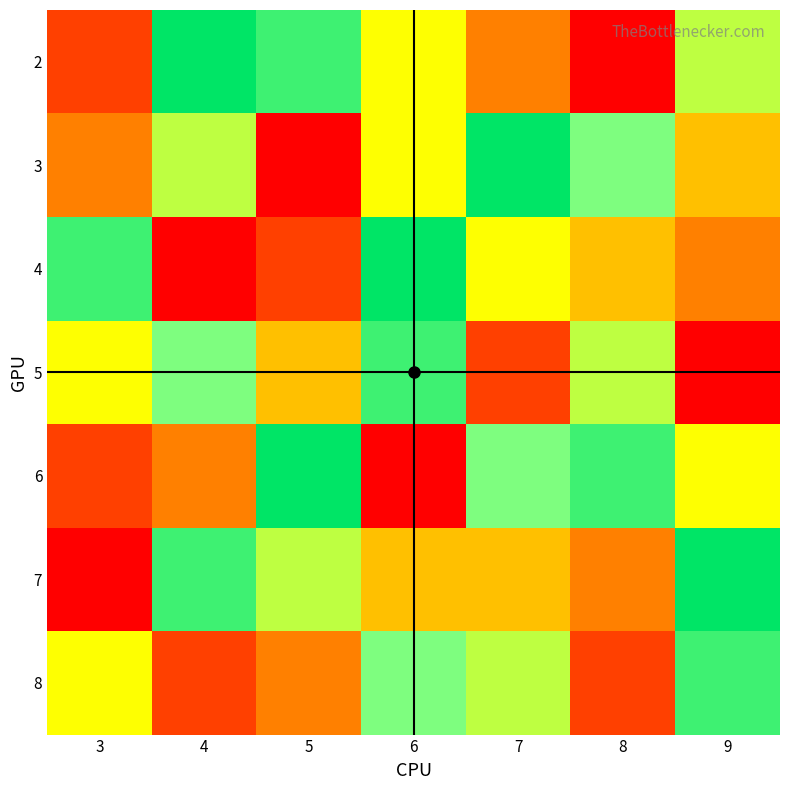

At which category is the sum across all series the highest?

6